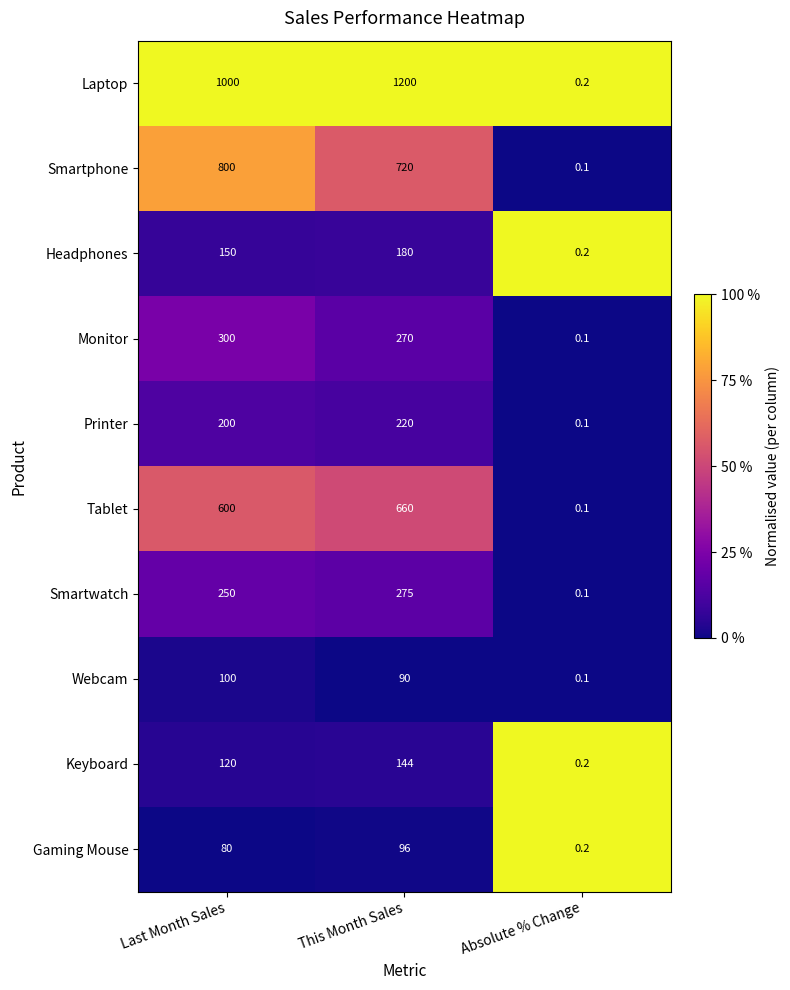

Between Last Month Sales and Absolute % Change, which series saw the biggest shift?

Laptop